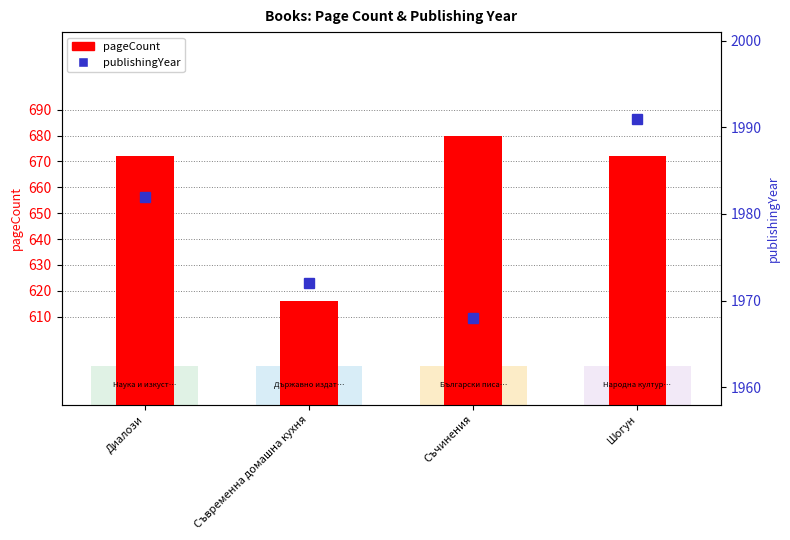

What is the highest value of the publishingYear series?

1991